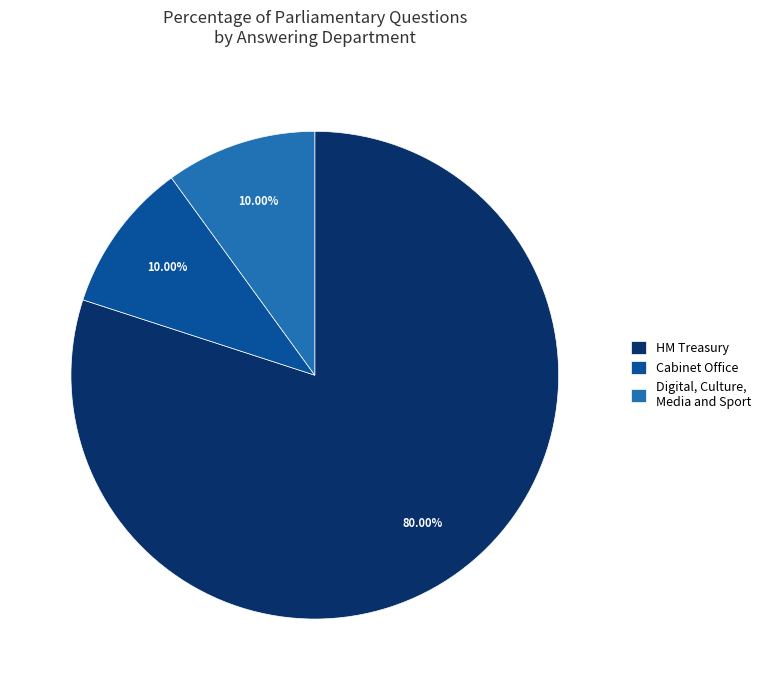

Which category has the biggest portion of the pie?

HM Treasury